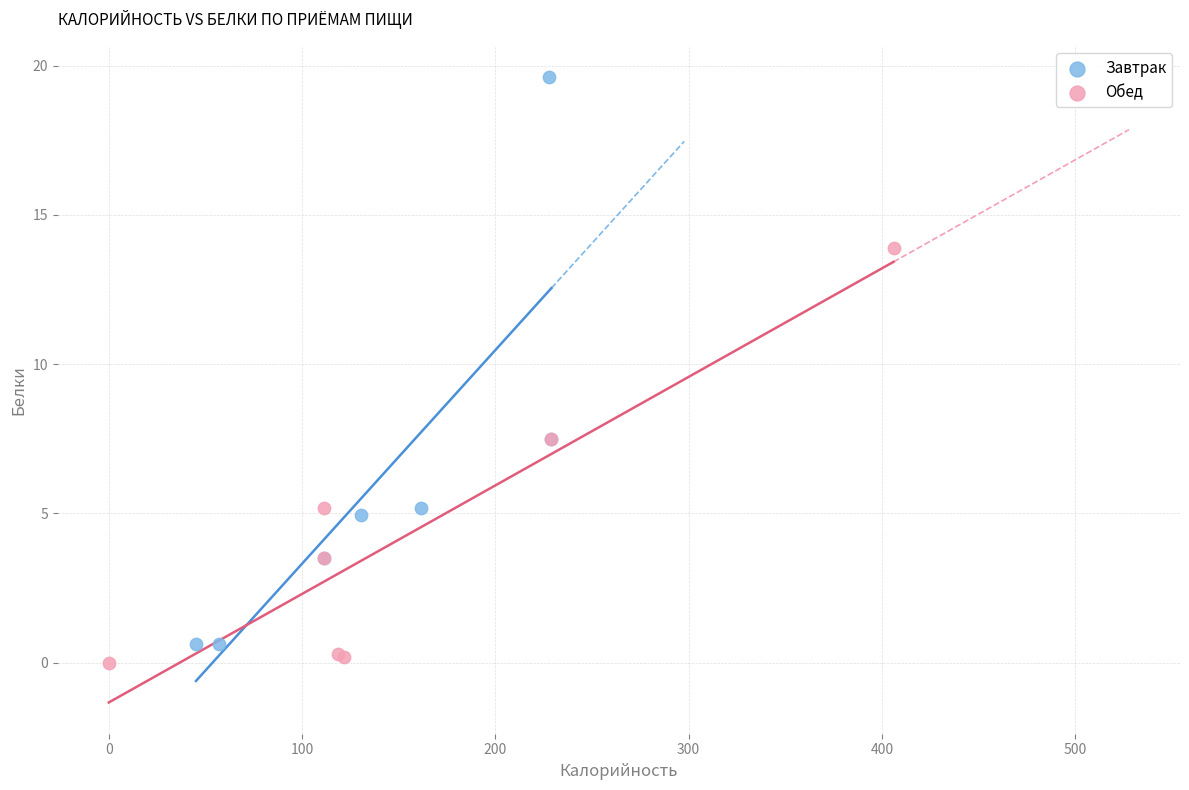

Which series reaches the minimum Y coordinate?

Обед